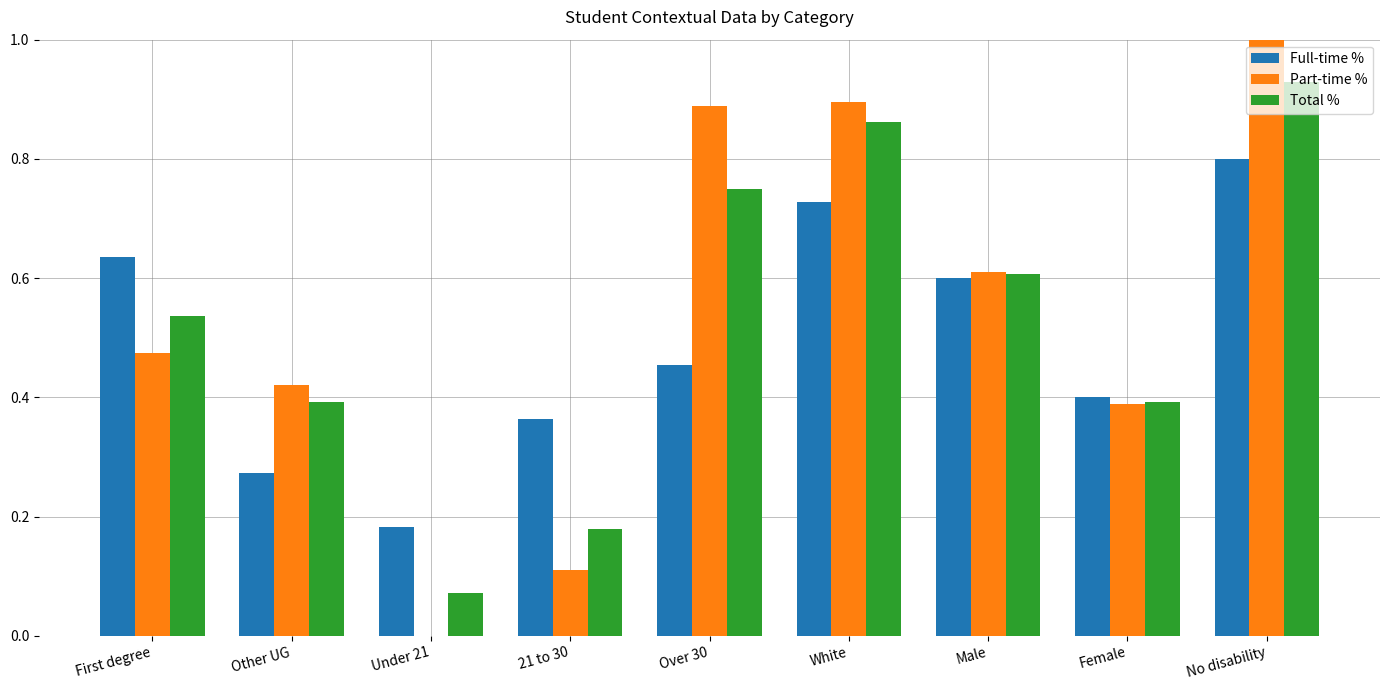

At which category does the chart reach its peak across all series?

No disability